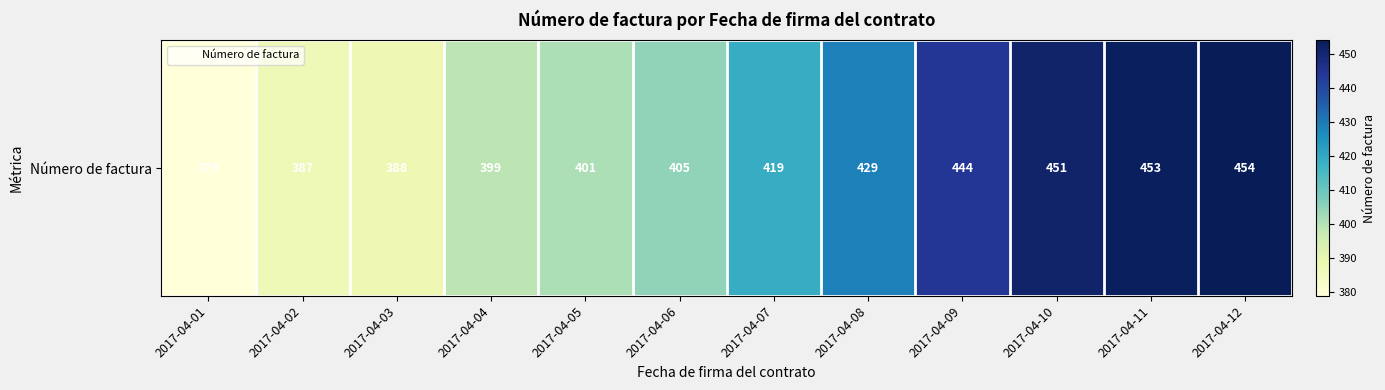

List the labels in order of value, largest first.

2017-04-12, 2017-04-11, 2017-04-10, 2017-04-09, 2017-04-08, 2017-04-07, 2017-04-06, 2017-04-05, 2017-04-04, 2017-04-03, 2017-04-02, 2017-04-01